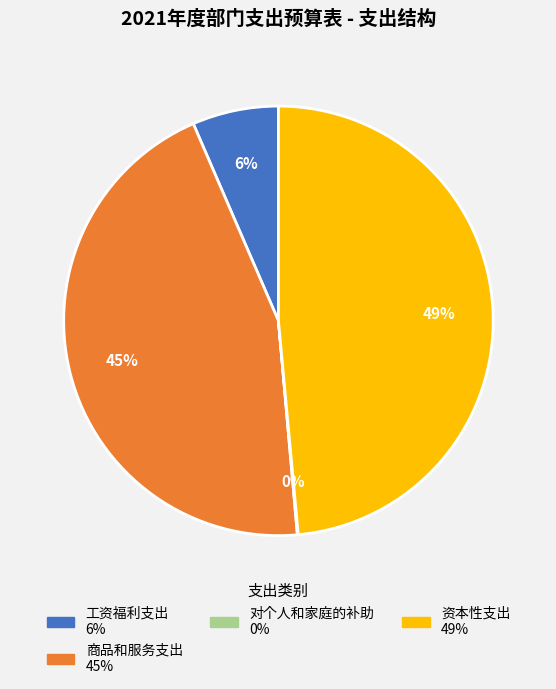

Is there any slice that represents more than half of the pie?

No